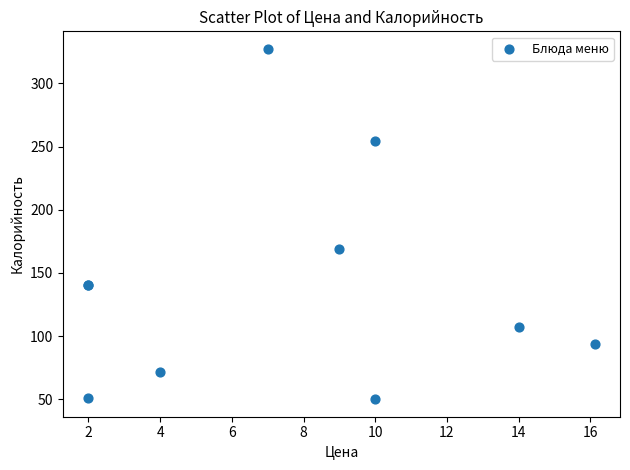

What Y value in the scatter plot is closest to 188?

168.9